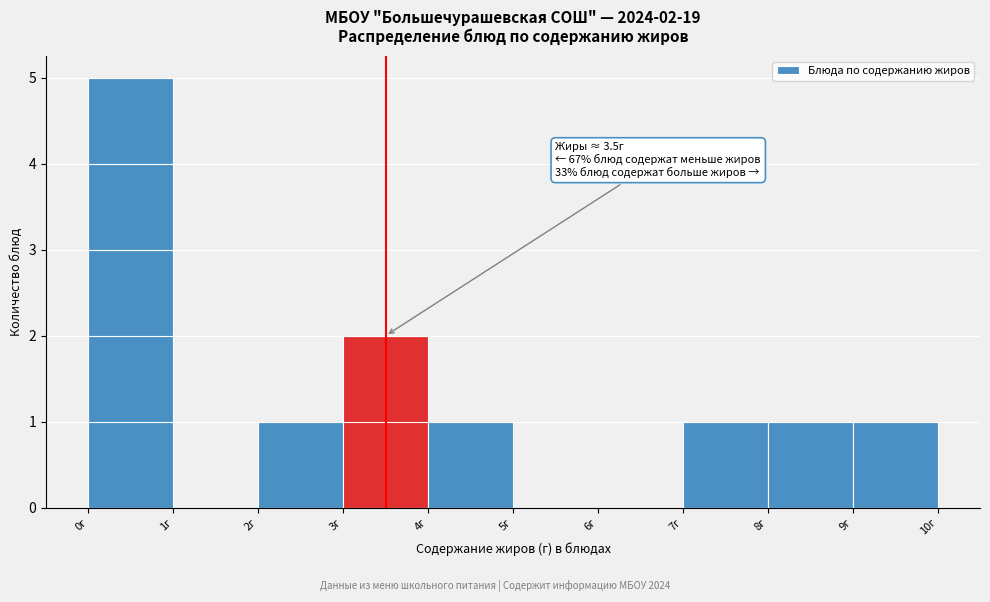

Which range on the x-axis has the tallest bar?

0 to 1